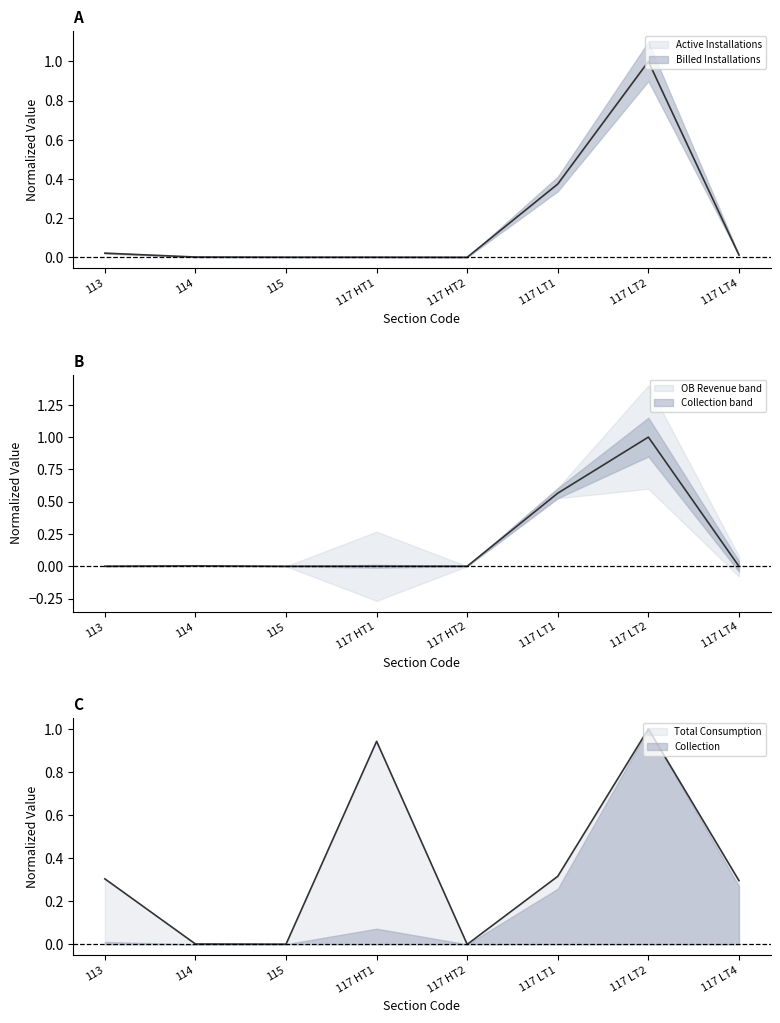

In Active Installations, how many points are lower than both neighbors (excluding endpoints)?

1